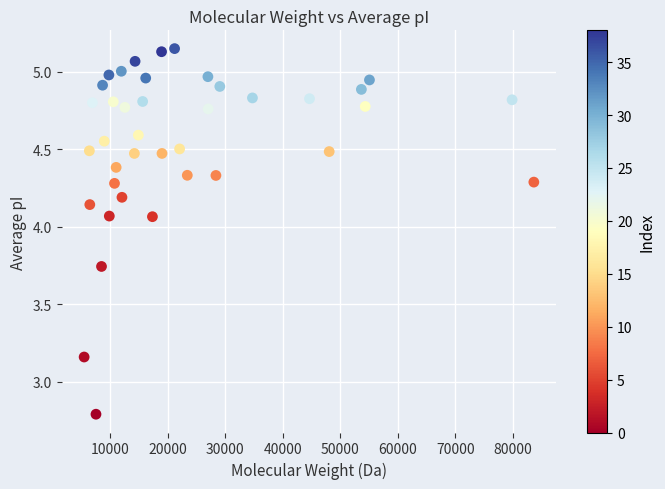

What is the range of X values (max minus min)?

78195.8